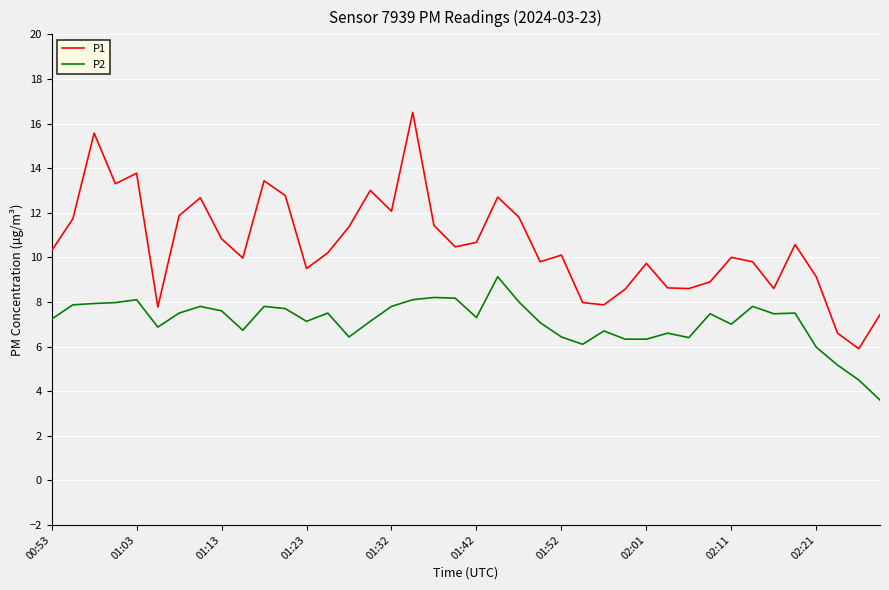

True or false: P1 and P2 intersect in this chart.

False